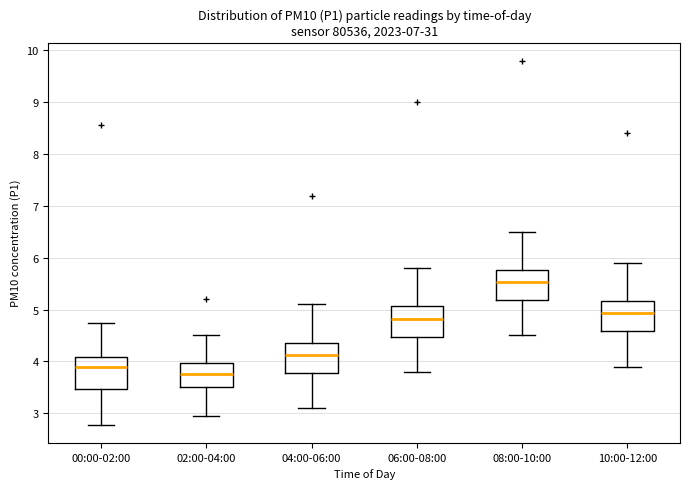

Reading left to right, read every box against the y-axis: the position of its median line, the range the box covers, and the ends of its whiskers. The values are not printed on the chart, so give them approximately, as read against the axis.

00:00-02:00: median 3.9, box 3.5 to 4.1, whiskers 2.8 to 4.8
02:00-04:00: median 3.8, box 3.5 to 4.0, whiskers 3.0 to 4.5
04:00-06:00: median 4.1, box 3.8 to 4.4, whiskers 3.1 to 5.1
06:00-08:00: median 4.8, box 4.5 to 5.1, whiskers 3.8 to 5.8
08:00-10:00: median 5.5, box 5.2 to 5.8, whiskers 4.5 to 6.5
10:00-12:00: median 4.9, box 4.6 to 5.2, whiskers 3.9 to 5.9